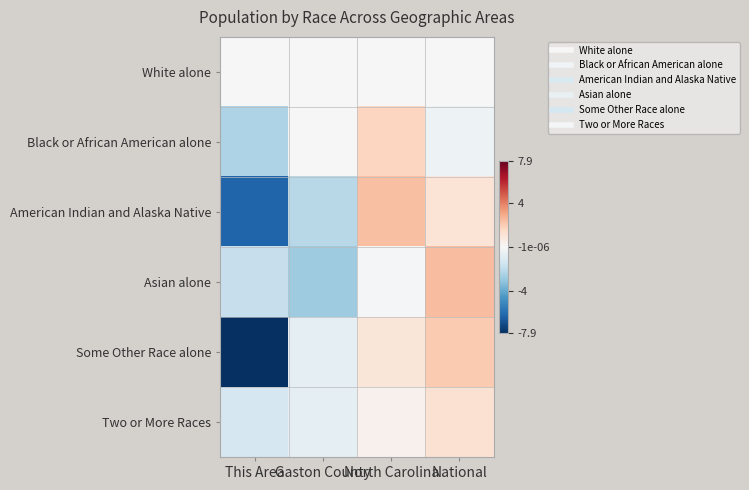

Reading right to left, what are all the values shown in this chart?

White alone: National=0.0	North Carolina=0.0	Gaston County=0.0	This Area=0.0
Black or African American alone: National=-0.4	North Carolina=1.7	Gaston County=-0.0	This Area=-2.5
American Indian and Alaska Native: National=1.1	North Carolina=2.4	Gaston County=-2.2	This Area=-6.3
Asian alone: National=2.5	North Carolina=-0.1	Gaston County=-2.8	This Area=-1.8
Some Other Race alone: National=2.1	North Carolina=1.0	Gaston County=-0.8	This Area=-7.9
Two or More Races: National=1.2	North Carolina=0.3	Gaston County=-0.7	This Area=-1.3